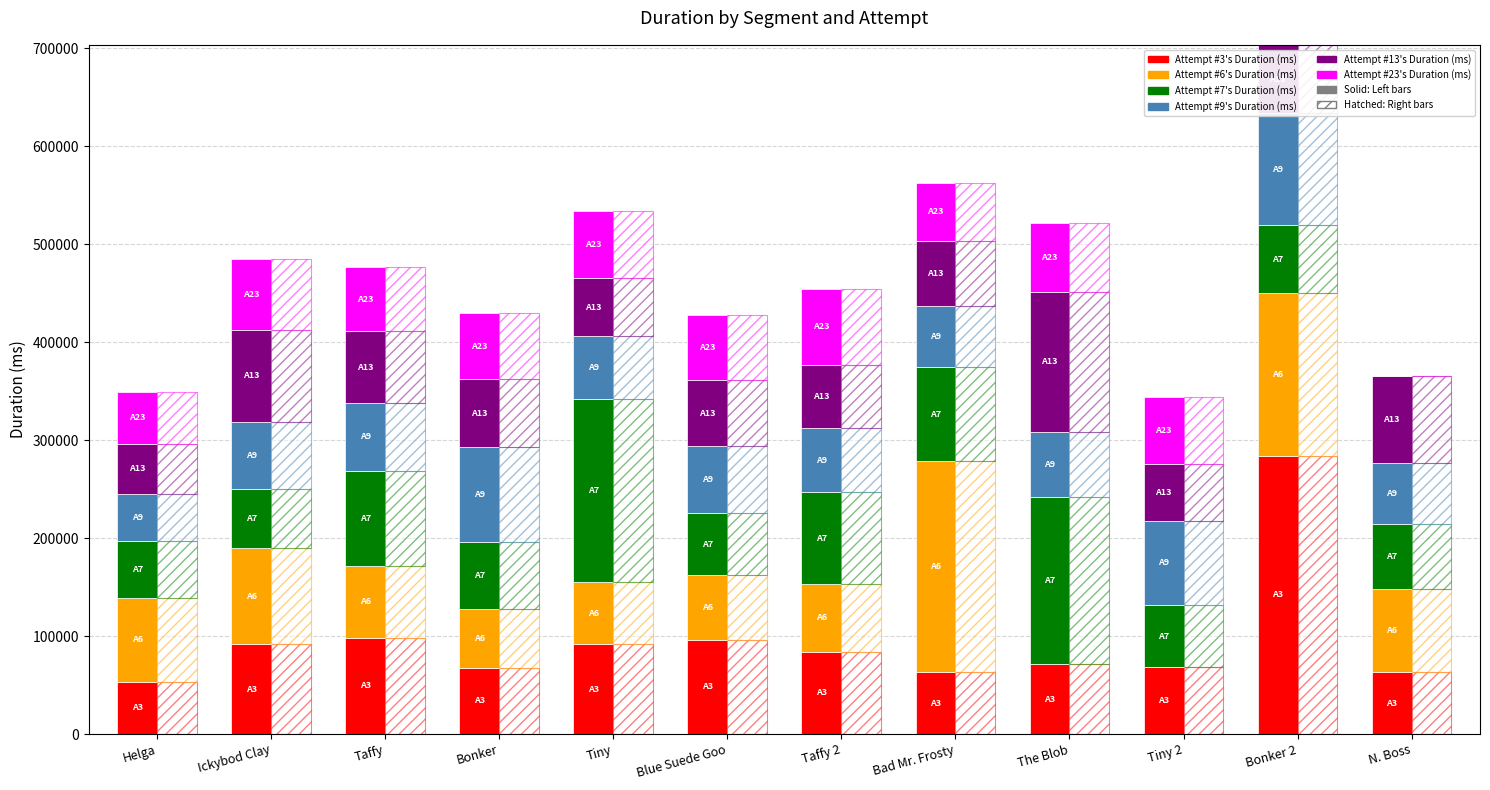

What is the spread (max minus min) of values at Bonker 2?

284050